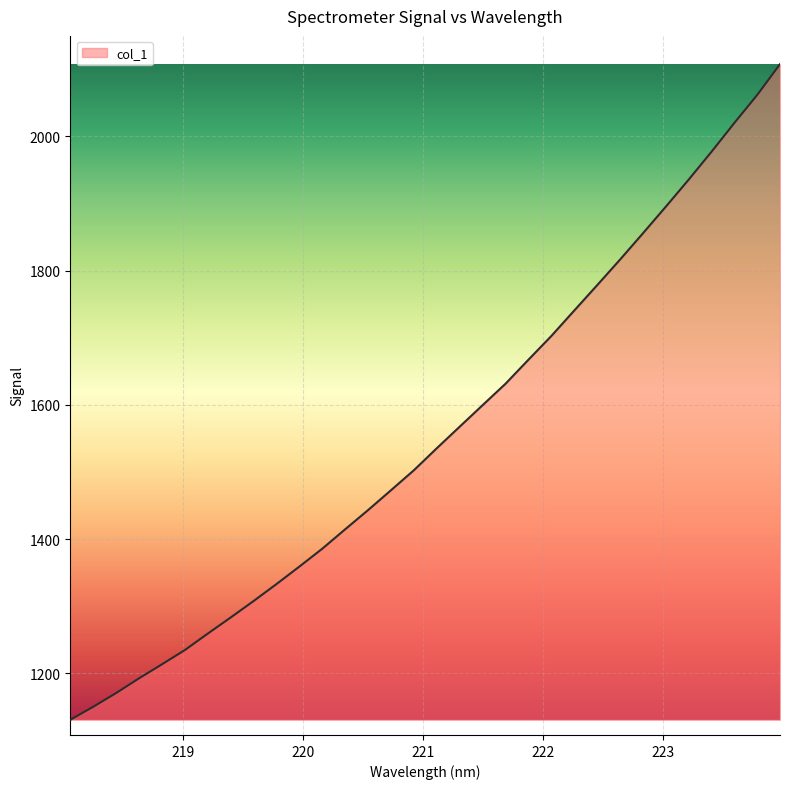

What is the minimum value shown in the chart?

1130.6